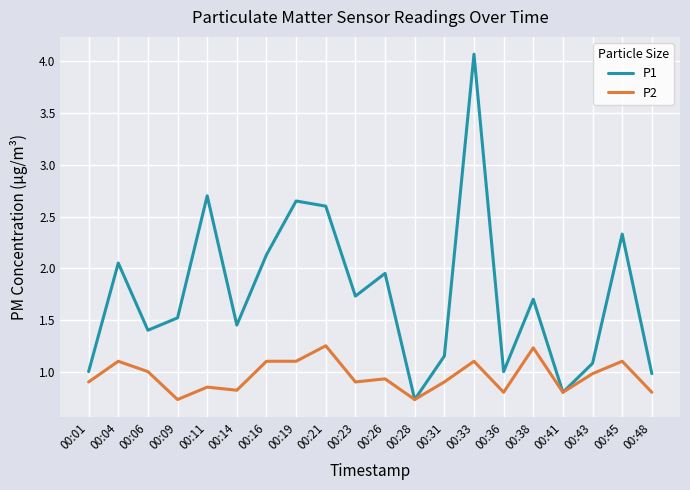

Is it true that P2 equals 0.8 at 00:14?

True